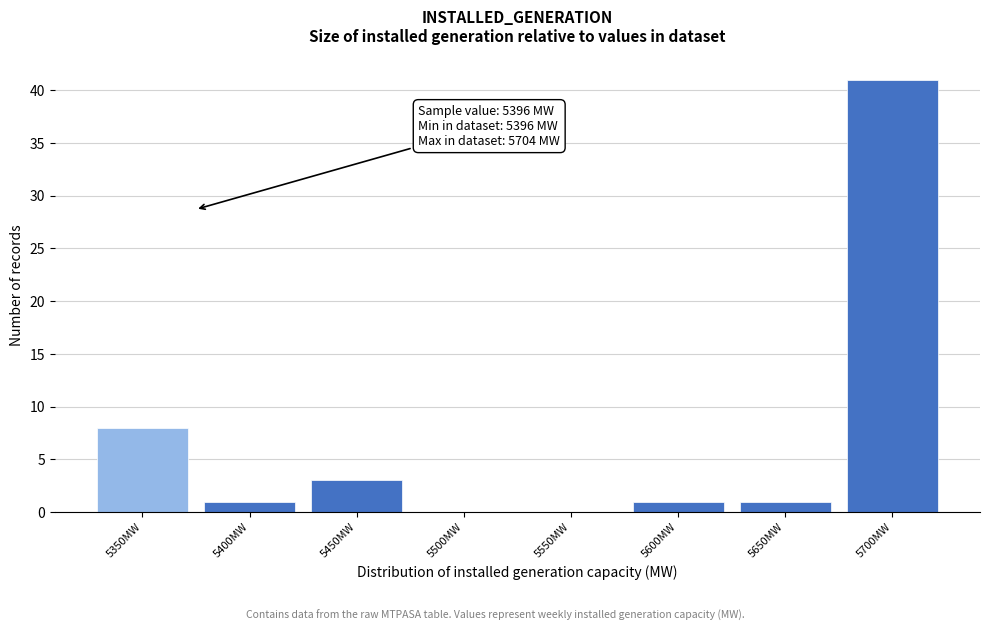

Reading left to right, what are all the values shown in this chart?

5350MW=8	5400MW=1	5450MW=3	5500MW=0	5550MW=0	5600MW=1	5650MW=1	5700MW=41